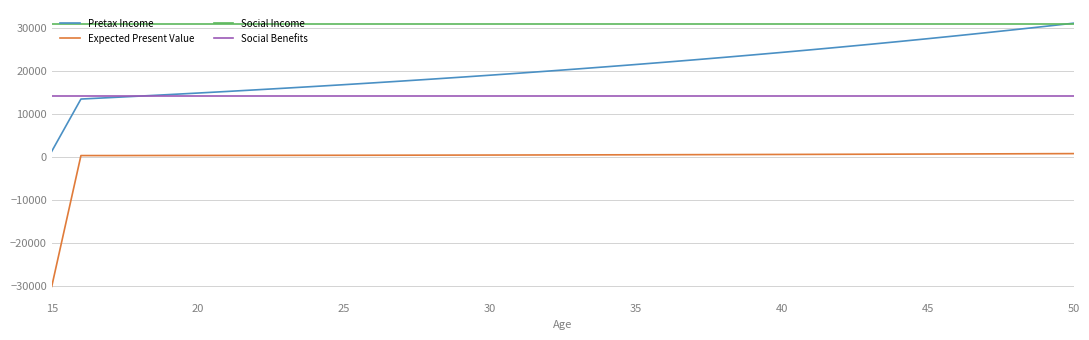

True or false: Social Income and Expected Present Value cross at least once.

False